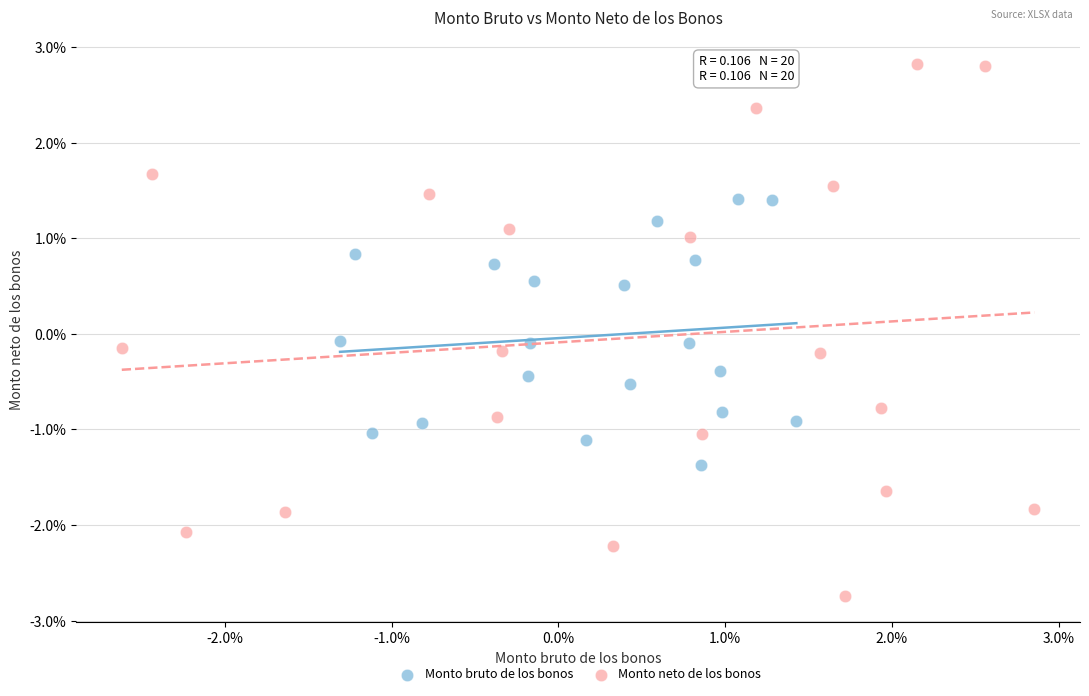

Which series contains the lowest Y value?

Monto neto de los bonos